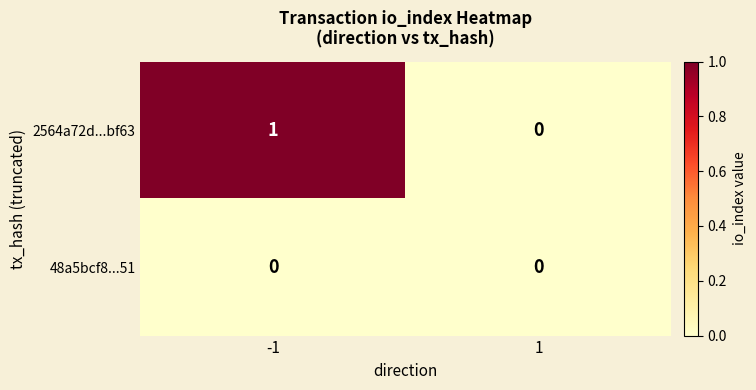

Reading left to right, what are all the values shown in this chart?

2564a72d...bf63: -1=1	1=0
48a5bcf8...51: -1=0	1=0